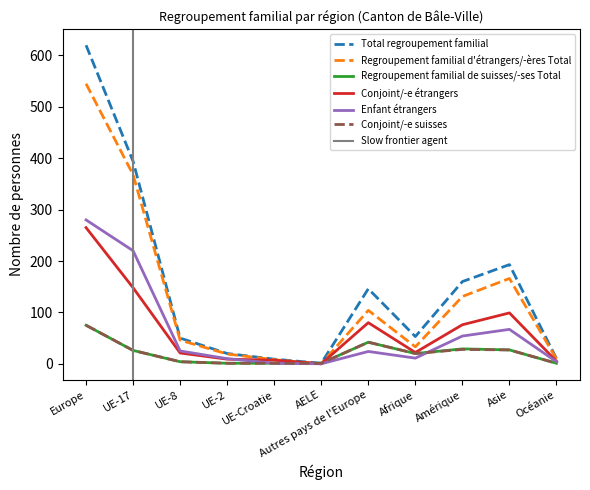

At which label does Regroupement familial d'étrangers/-ères Total first exceed 46?

Europe